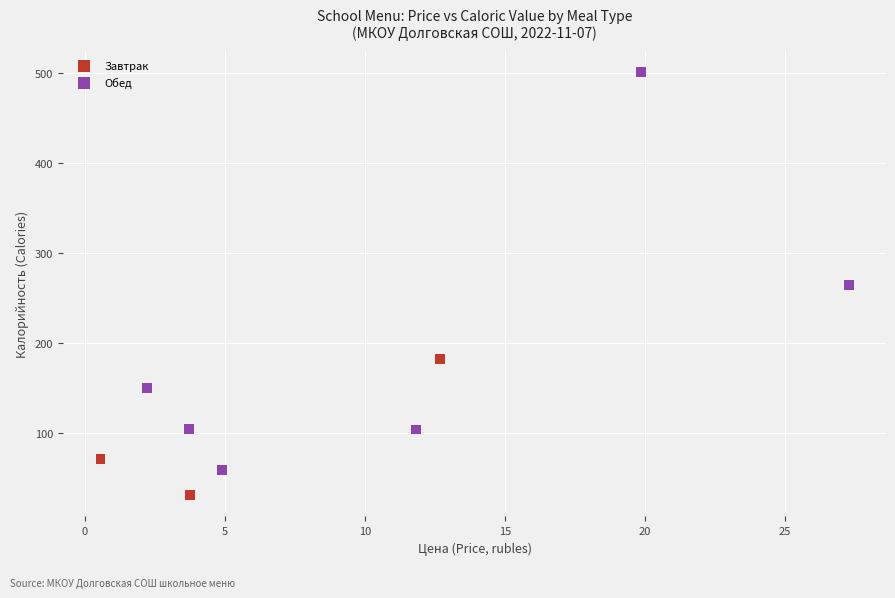

Which series reaches the minimum Y coordinate?

Завтрак